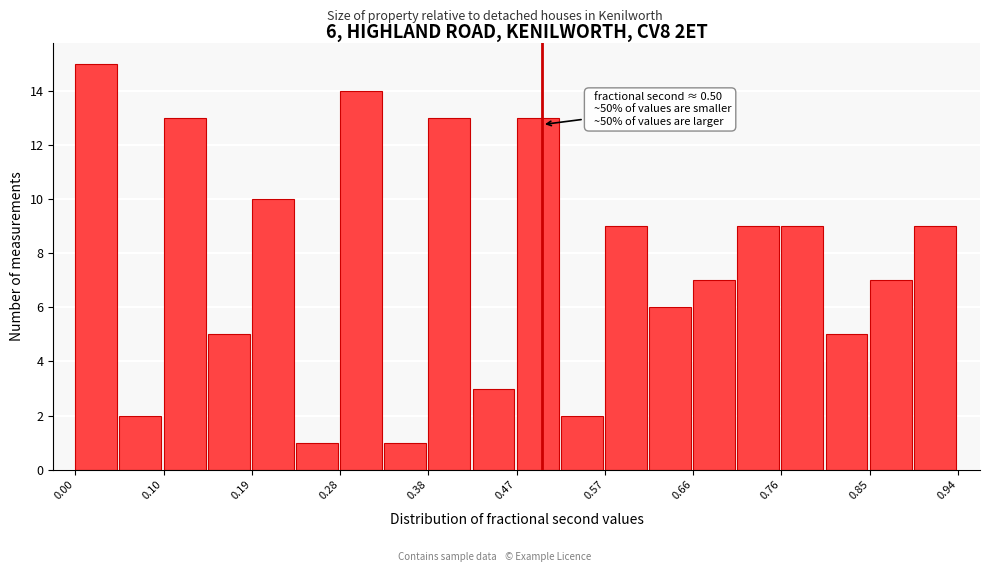

Which range on the x-axis has the tallest bar?

0.00 to 0.05